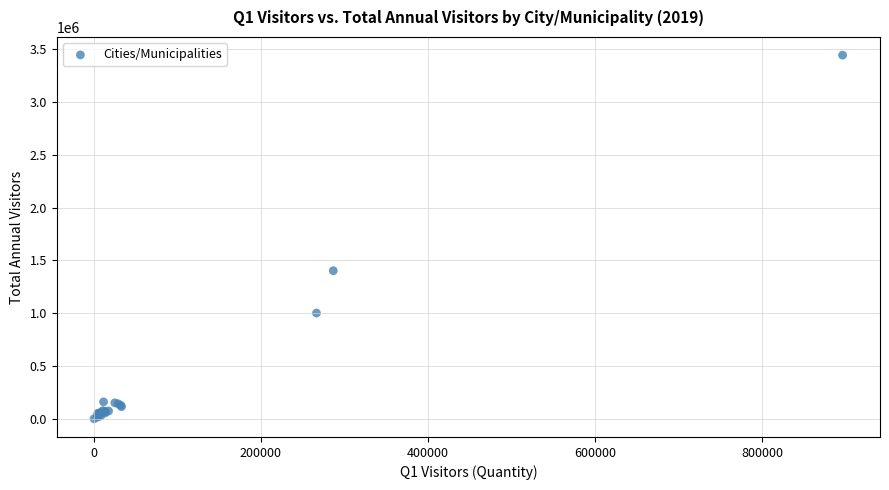

What Y value in the scatter plot is closest to 1721351?

1401766